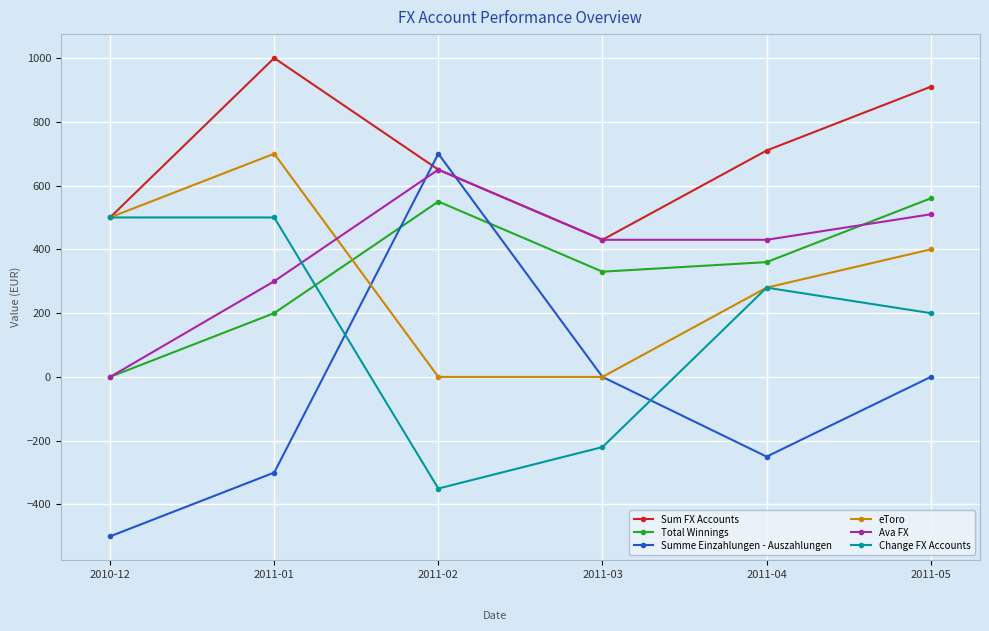

Is it true that Ava FX equals 0 at 2010-12?

True